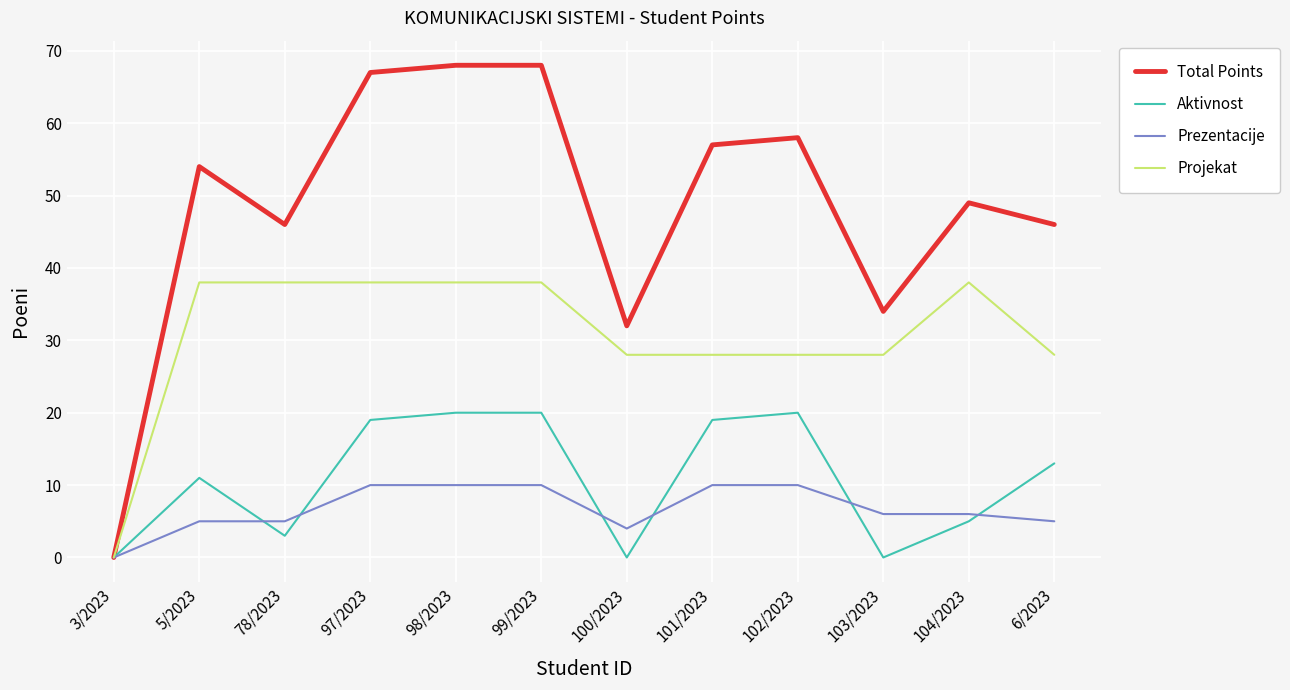

Reading right to left, transcribe all the data shown in this chart.

Total Points: 6/2023=46	104/2023=49	103/2023=34	102/2023=58	101/2023=57	100/2023=32	99/2023=68	98/2023=68	97/2023=67	78/2023=46	5/2023=54	3/2023=0
Aktivnost: 6/2023=13	104/2023=5	103/2023=0	102/2023=20	101/2023=19	100/2023=0	99/2023=20	98/2023=20	97/2023=19	78/2023=3	5/2023=11	3/2023=0
Prezentacije: 6/2023=5	104/2023=6	103/2023=6	102/2023=10	101/2023=10	100/2023=4	99/2023=10	98/2023=10	97/2023=10	78/2023=5	5/2023=5	3/2023=0
Projekat: 6/2023=28	104/2023=38	103/2023=28	102/2023=28	101/2023=28	100/2023=28	99/2023=38	98/2023=38	97/2023=38	78/2023=38	5/2023=38	3/2023=0